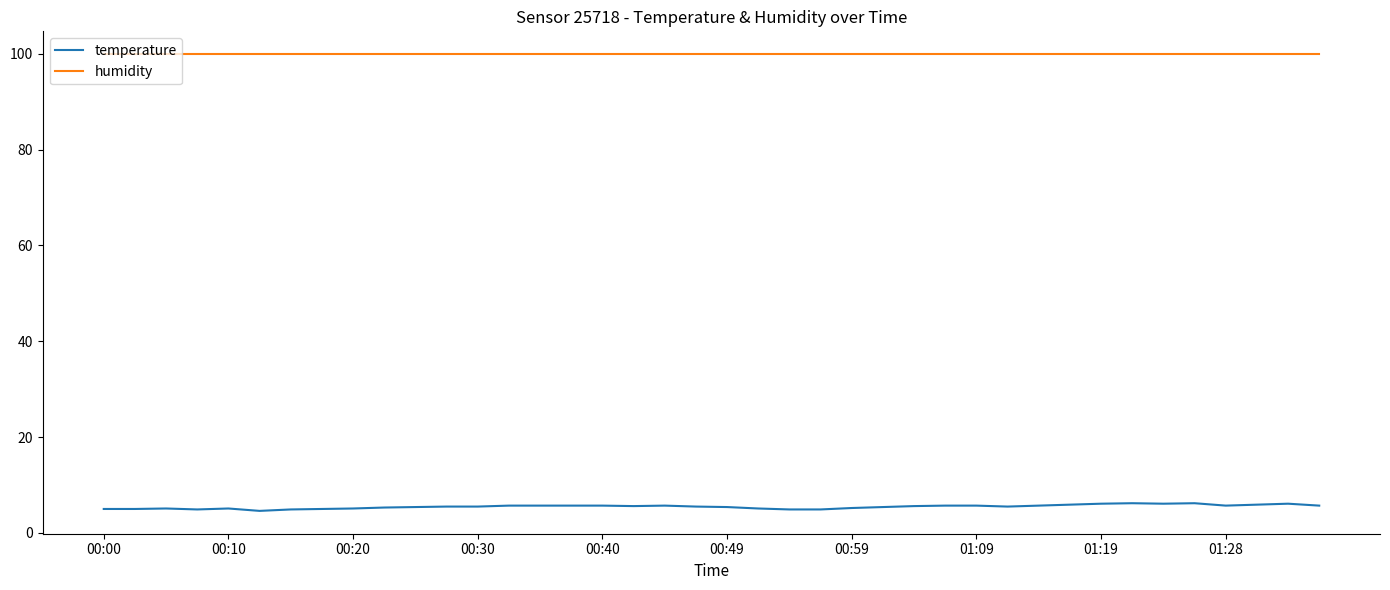

At how many categories does at least one series exceed 88?

40